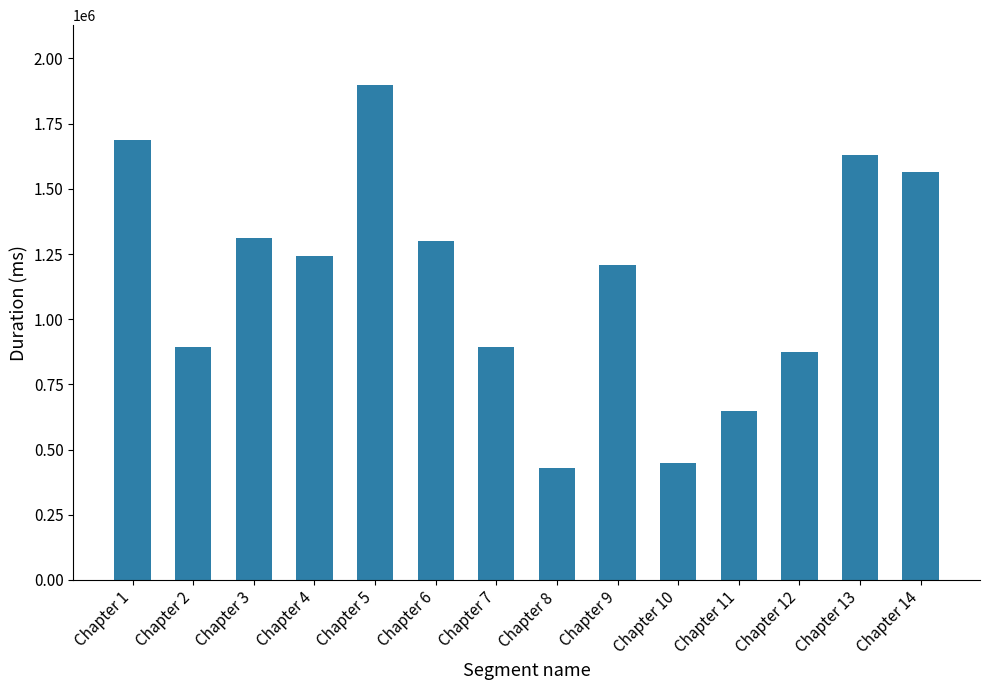

What is the change in value from Chapter 6 to Chapter 13?

+332277